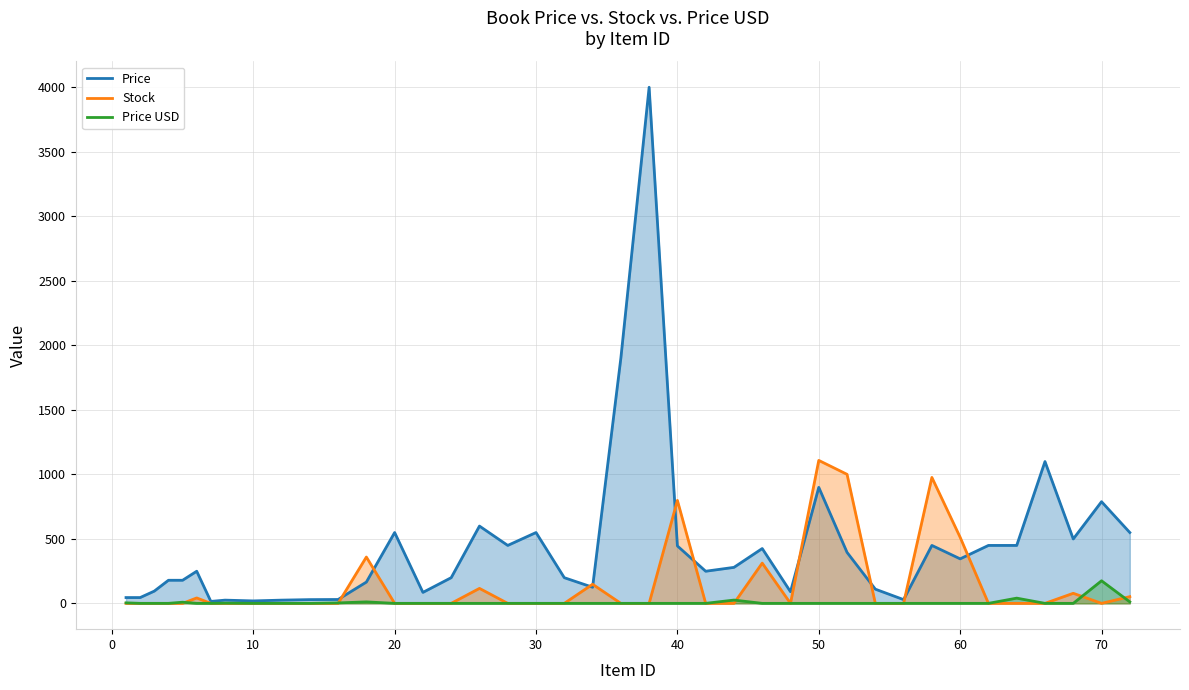

Which series has the largest total across all categories?

Price